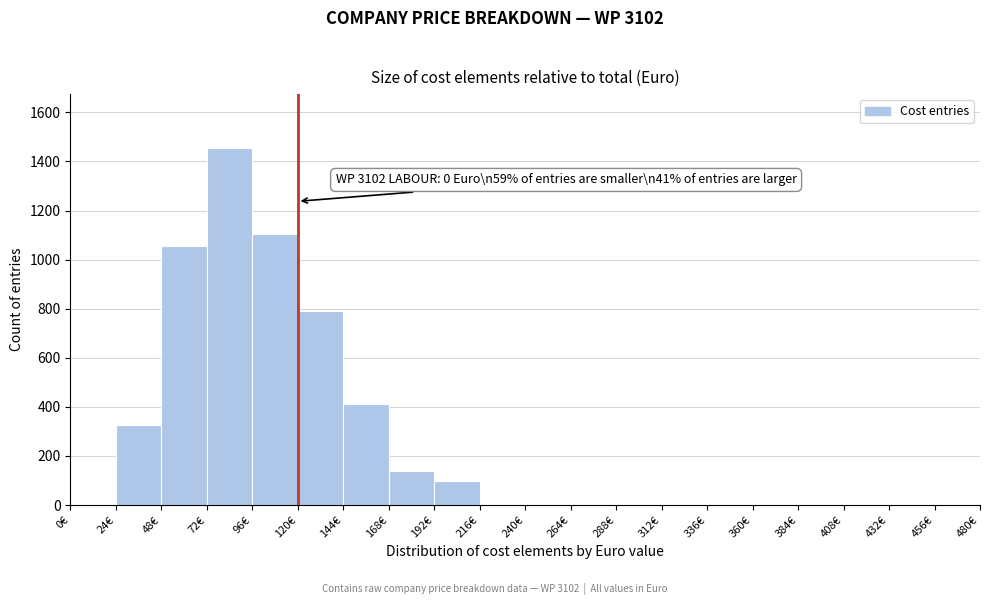

Over which range of the x-axis is the bar tallest?

72 to 96